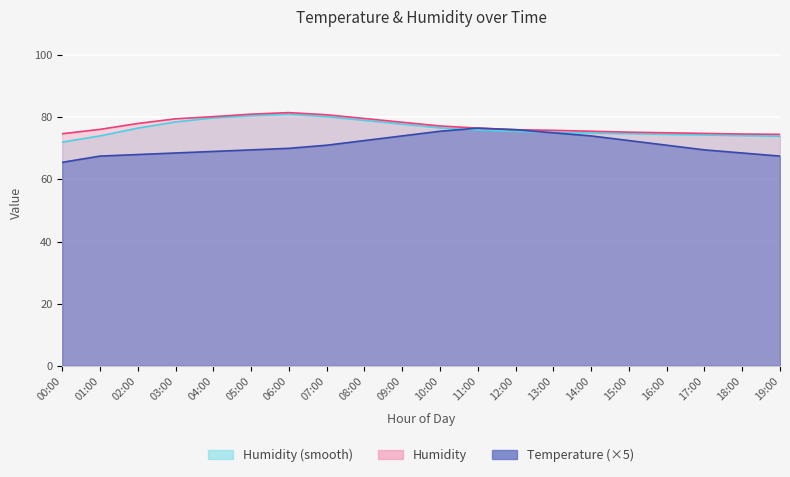

What is the label of the 15th point from the left?

14:00